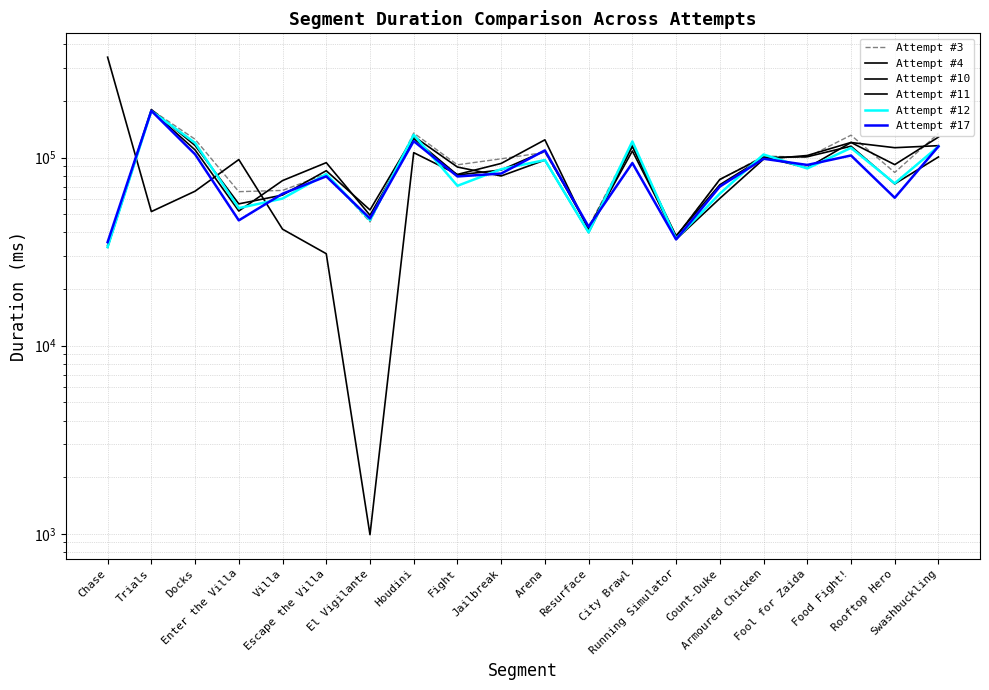

At which category does Attempt #11 reach its first local valley?

Enter the Villa